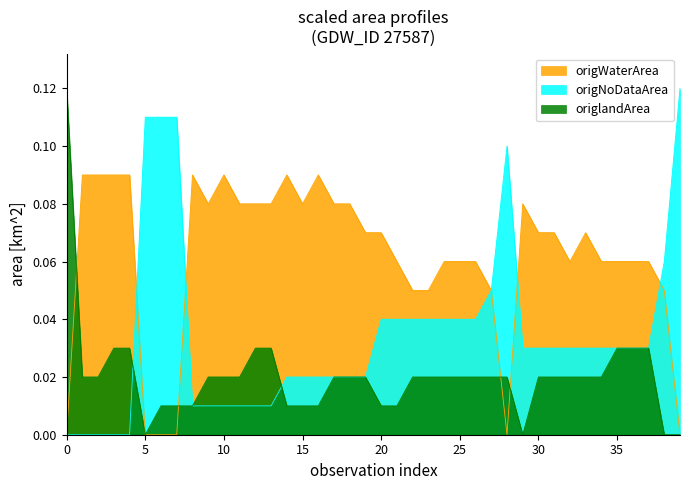

Rank the series by their average value, from highest to lowest.

origWaterArea, origNoDataArea, origlandArea